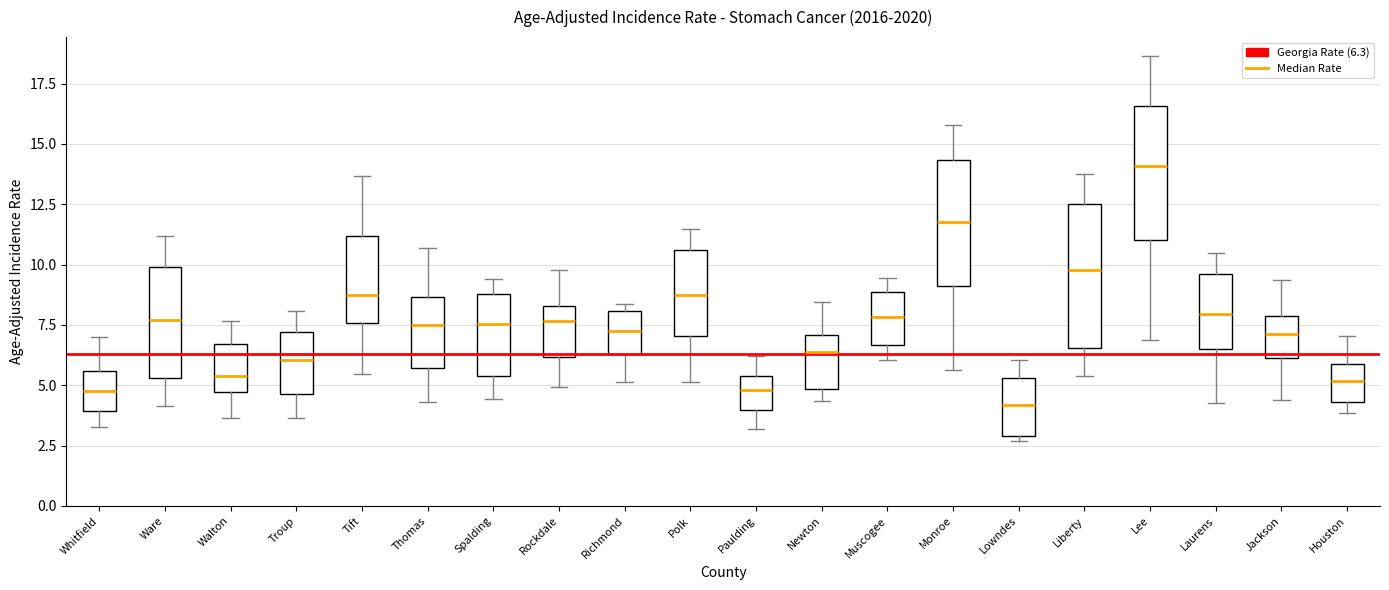

Reading left to right, read every box against the y-axis: the position of its median line, the range the box covers, and the ends of its whiskers. The values are not printed on the chart, so give them approximately, as read against the axis.

Whitfield: median 5.0, box 4.0 to 5.5, whiskers 3.5 to 7.0
Ware: median 7.5, box 5.5 to 10.0, whiskers 4.0 to 11.0
Walton: median 5.5, box 4.5 to 6.5, whiskers 3.5 to 7.5
Troup: median 6.0, box 4.5 to 7.0, whiskers 3.5 to 8.0
Tift: median 8.5, box 7.5 to 11.0, whiskers 5.5 to 13.5
Thomas: median 7.5, box 5.5 to 8.5, whiskers 4.5 to 10.5
Spalding: median 7.5, box 5.5 to 9.0, whiskers 4.5 to 9.5
Rockdale: median 7.5, box 6.0 to 8.5, whiskers 5.0 to 10.0
Richmond: median 7.5, box 6.5 to 8.0, whiskers 5.0 to 8.5
Polk: median 8.5, box 7.0 to 10.5, whiskers 5.0 to 11.5
Paulding: median 5.0, box 4.0 to 5.5, whiskers 3.0 to 6.0
Newton: median 6.5, box 5.0 to 7.0, whiskers 4.5 to 8.5
Muscogee: median 8.0, box 6.5 to 9.0, whiskers 6.0 to 9.5
Monroe: median 12.0, box 9.0 to 14.5, whiskers 5.5 to 16.0
Lowndes: median 4.0, box 3.0 to 5.5, whiskers 2.5 to 6.0
Liberty: median 10.0, box 6.5 to 12.5, whiskers 5.5 to 13.5
Lee: median 14.0, box 11.0 to 16.5, whiskers 7.0 to 18.5
Laurens: median 8.0, box 6.5 to 9.5, whiskers 4.5 to 10.5
Jackson: median 7.0, box 6.0 to 8.0, whiskers 4.5 to 9.5
Houston: median 5.0, box 4.5 to 6.0, whiskers 4.0 to 7.0